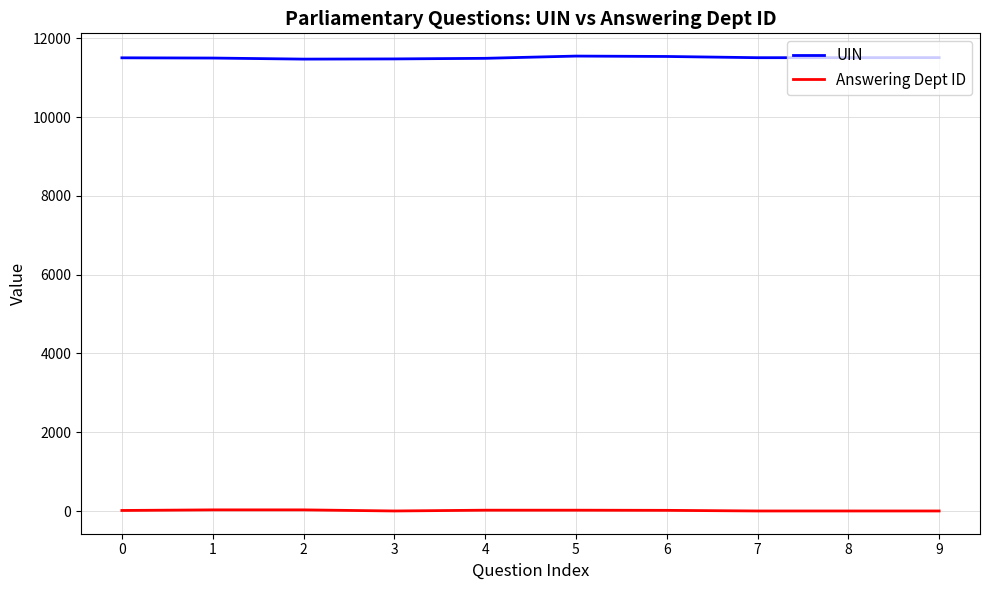

What is the difference between the maximum and minimum values in the UIN series?

77